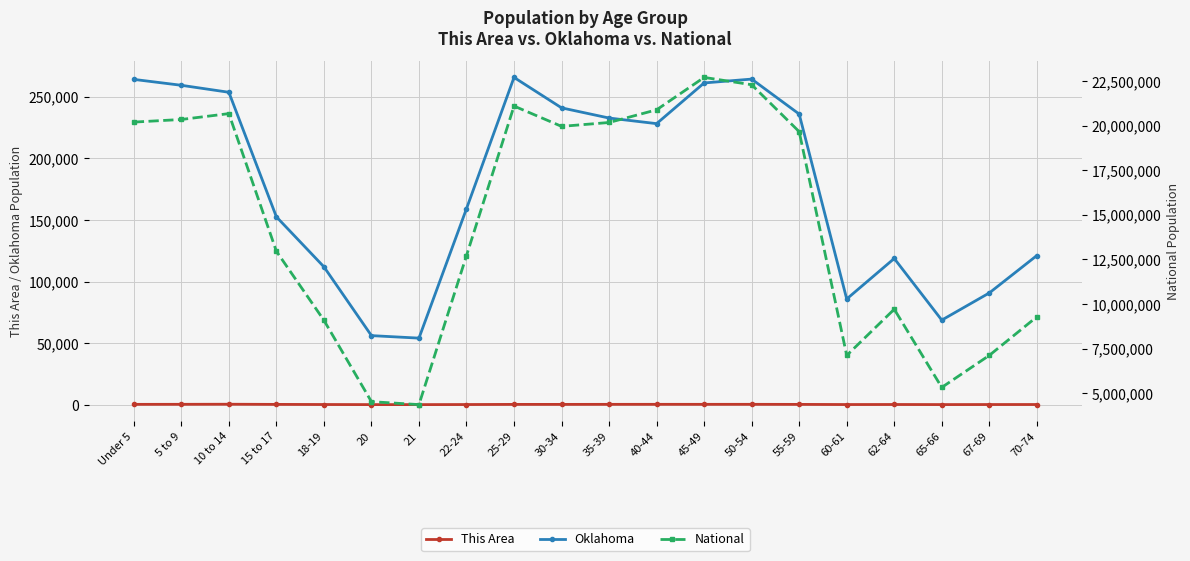

Reading left to right, transcribe all the data shown in this chart.

This Area: Under 5=253	5 to 9=290	10 to 14=357	15 to 17=230	18-19=131	20=57	21=49	22-24=117	25-29=226	30-34=226	35-39=265	40-44=276	45-49=271	50-54=279	55-59=229	60-61=111	62-64=144	65-66=80	67-69=117	70-74=130
Oklahoma: Under 5=264126	5 to 9=259336	10 to 14=253664	15 to 17=152540	18-19=111944	20=56068	21=54032	22-24=159142	25-29=265737	30-34=241018	35-39=232742	40-44=228195	45-49=261242	50-54=264369	55-59=235969	60-61=85815	62-64=118698	65-66=68668	67-69=90724	70-74=121075
National: Under 5=20201362	5 to 9=20348657	10 to 14=20677194	15 to 17=12954254	18-19=9086089	20=4519129	21=4354294	22-24=12712576	25-29=21101849	30-34=19962099	35-39=20179642	40-44=20890964	45-49=22708591	50-54=22298125	55-59=19664805	60-61=7113727	62-64=9704197	65-66=5319902	67-69=7115361	70-74=9278166